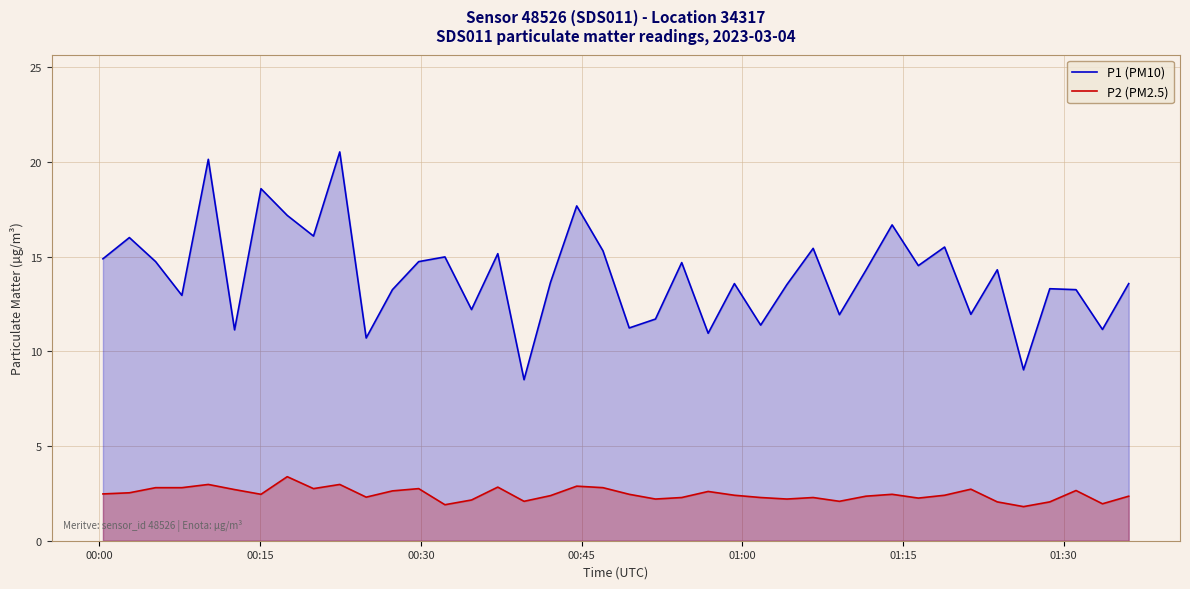

True or false: P2 (PM2.5) has more than 1 interior local peaks.

True